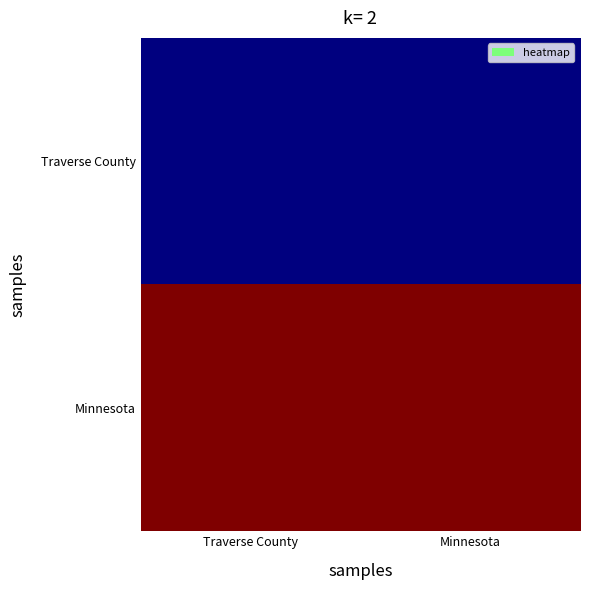

Which has a higher value, Minnesota or Traverse County?

Minnesota